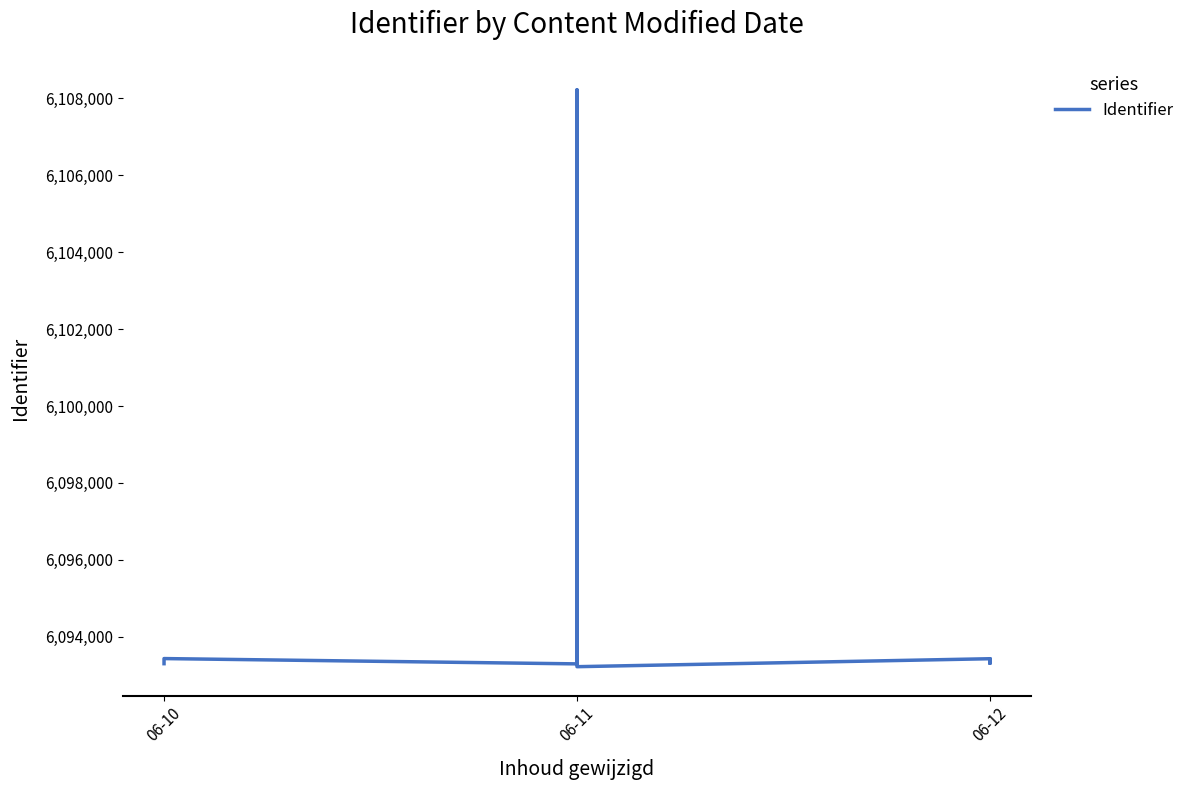

What is the change in value from 06-11 to 06-12?

+197